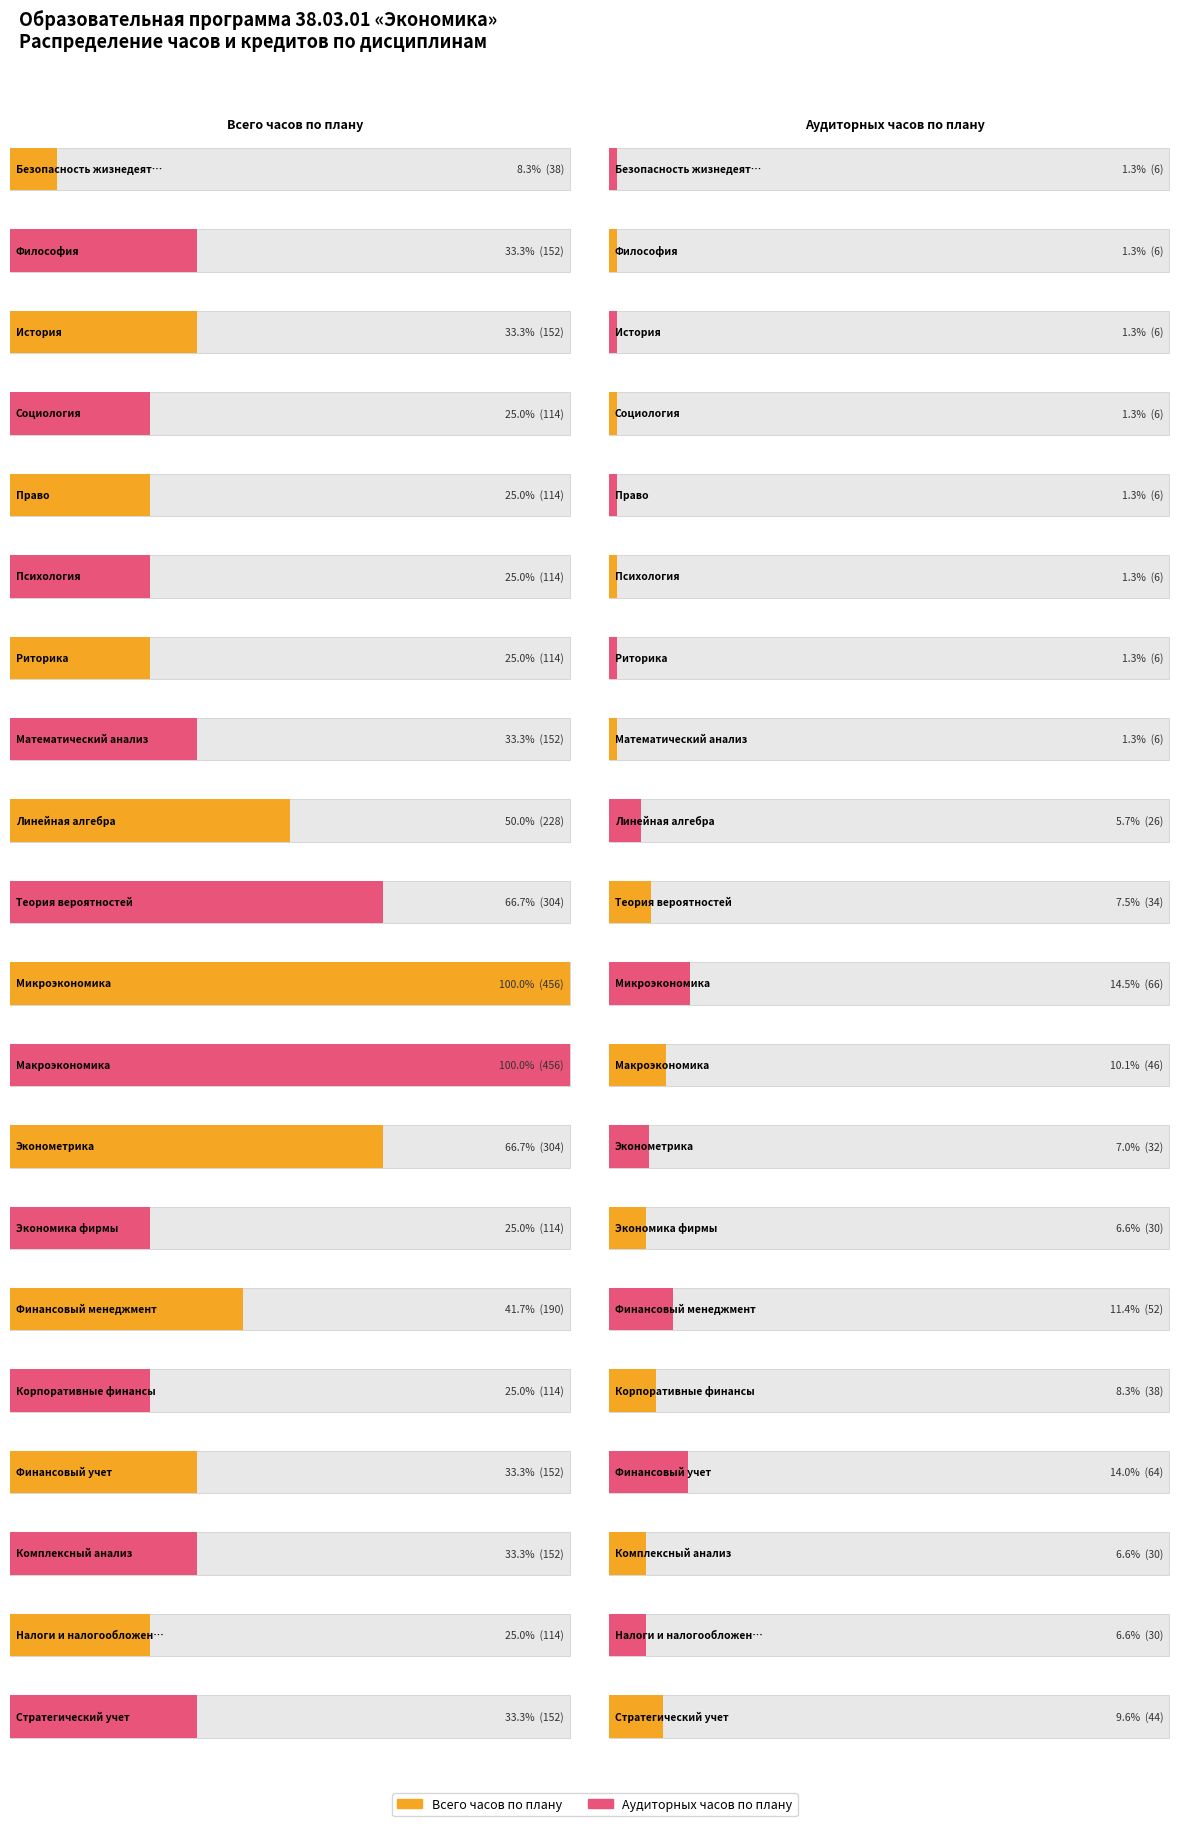

Does the chart contain any negative values?

No